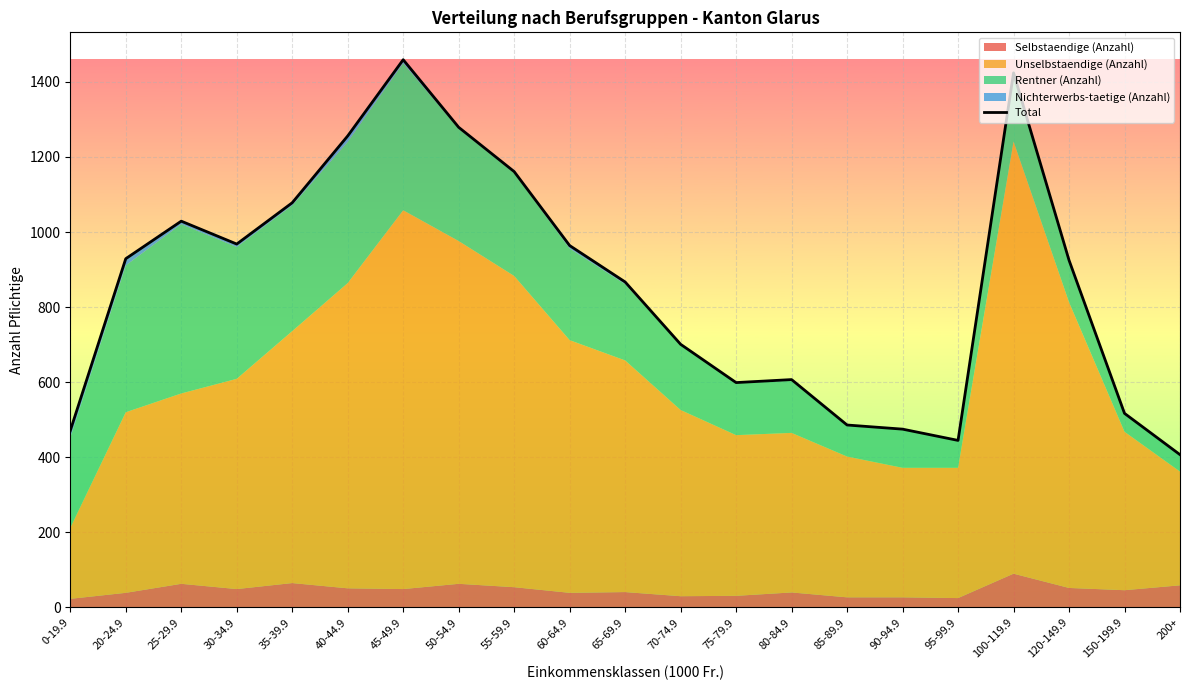

At which category does the chart reach its peak across all series?

45-49.9